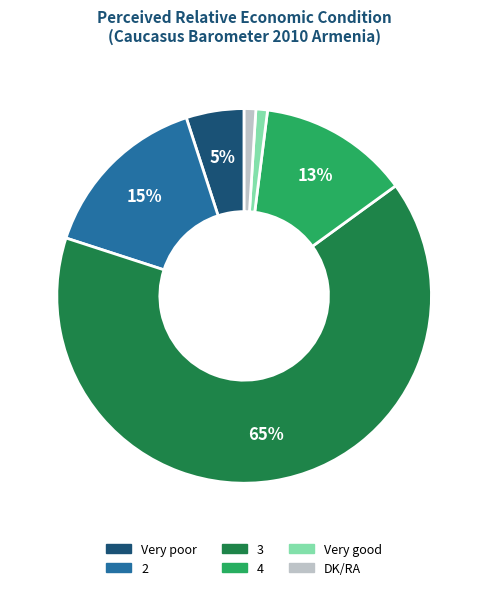

Which category has the biggest portion of the pie?

3